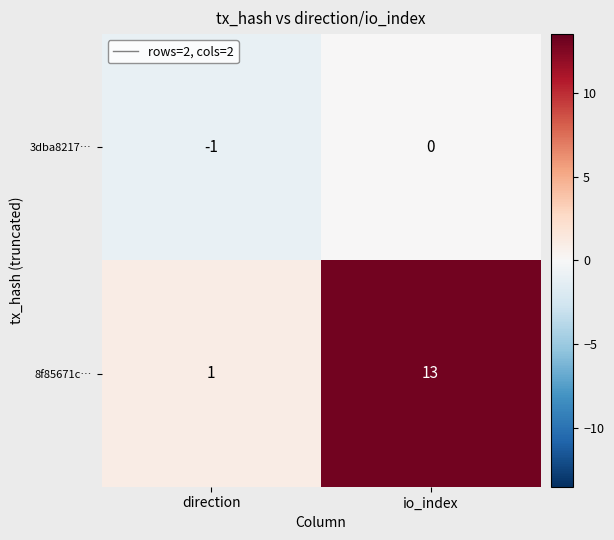

True or false: 8f85671c… has a value of 3 at io_index.

False